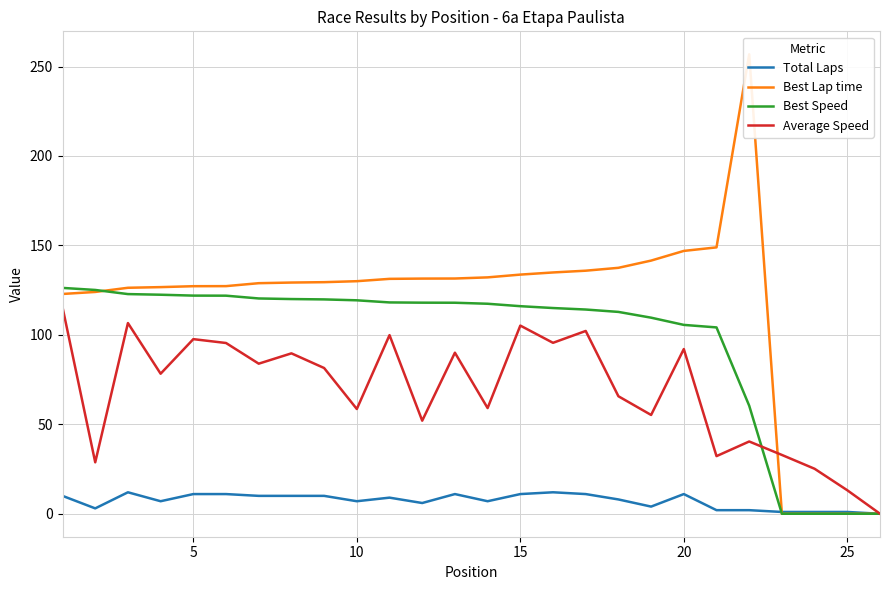

What is the maximum value for Total Laps?

12.0